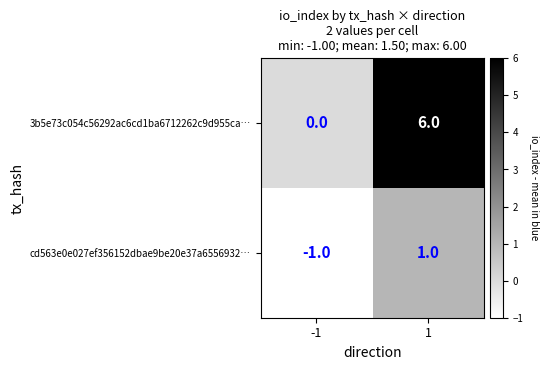

What is the spread (max minus min) of values at 1?

5